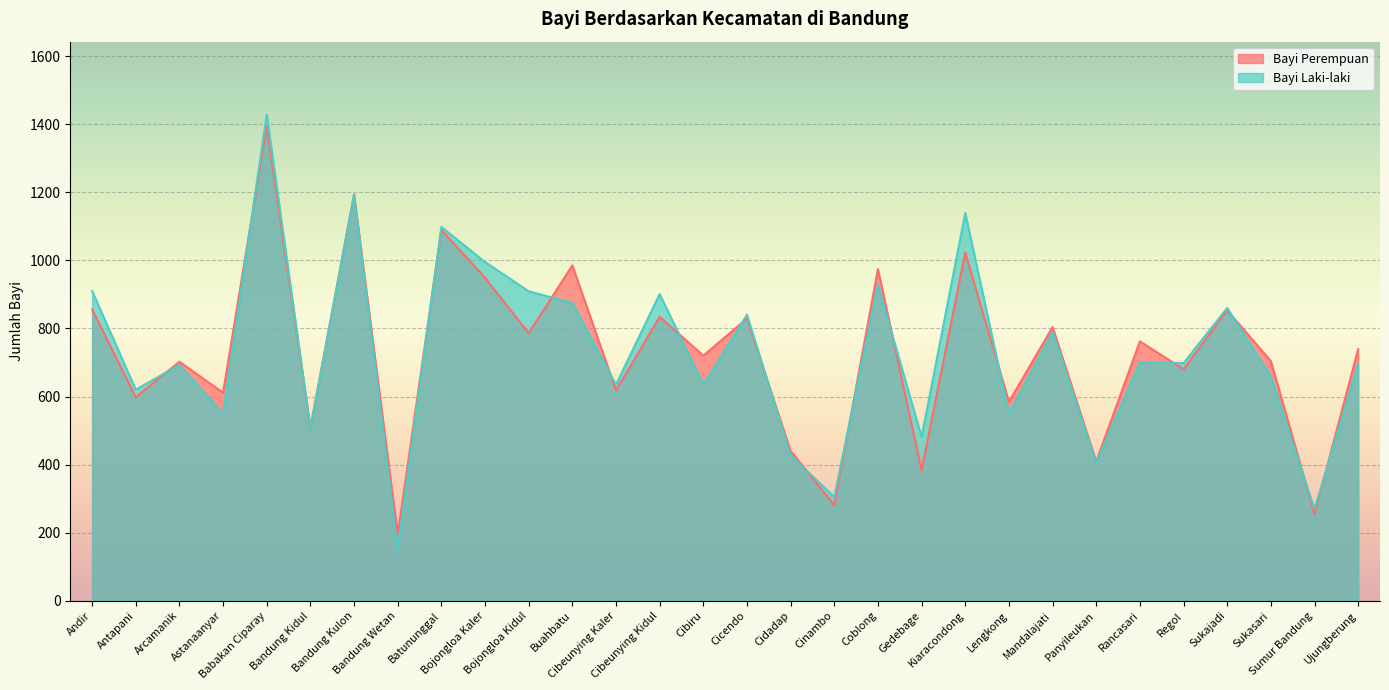

Is the value of Bayi Laki-laki at Ujungberung greater than the value of Bayi Perempuan at Cidadap?

Yes